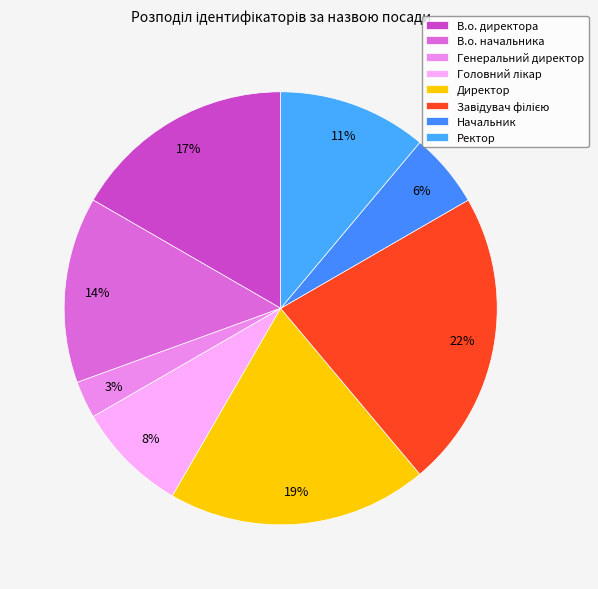

How many slices are in this pie chart?

8